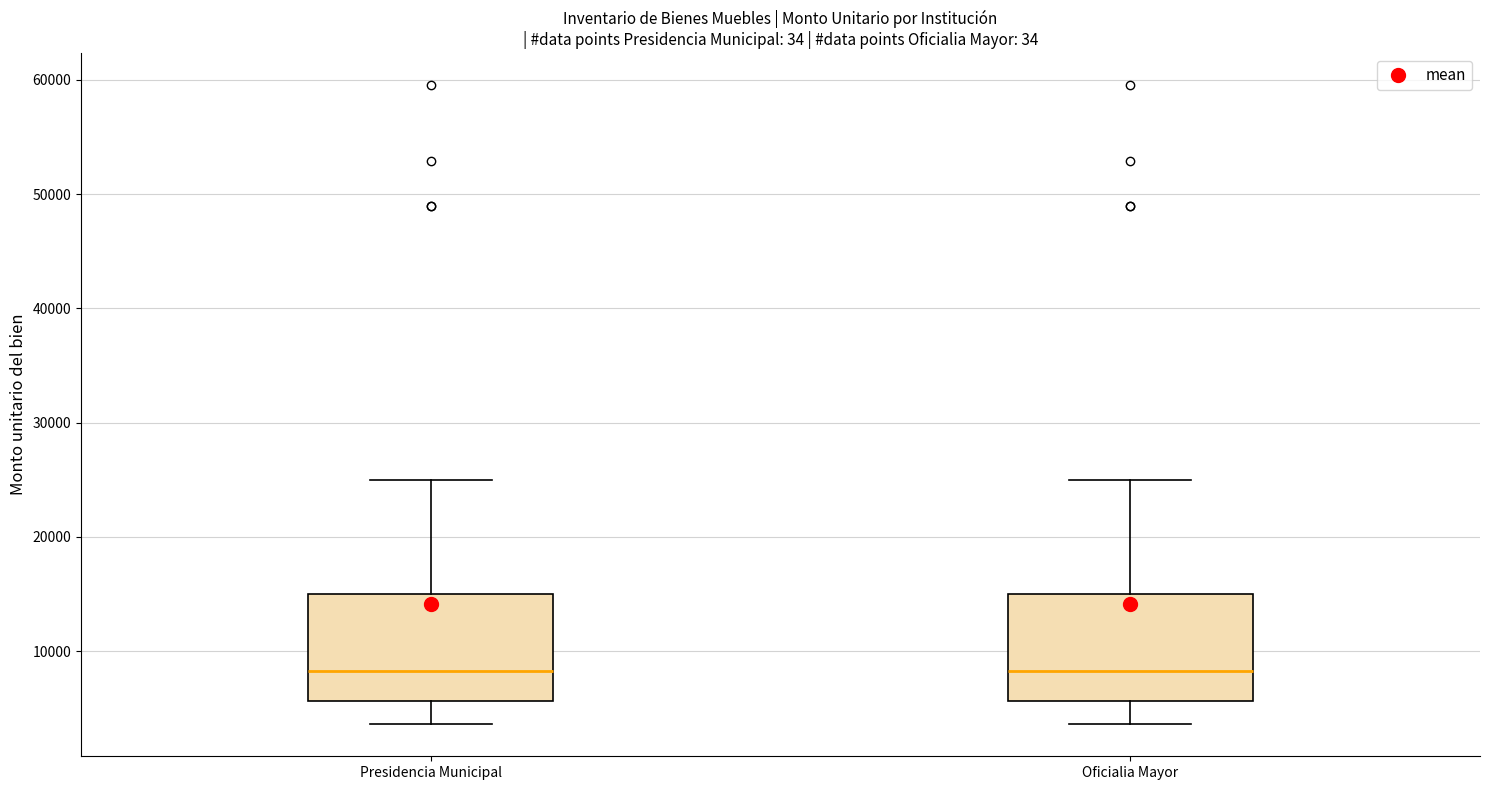

Where is the lower edge of the box for Presidencia Municipal on the y-axis? The values are not printed on the chart, so give them approximately, as read against the axis.

6000